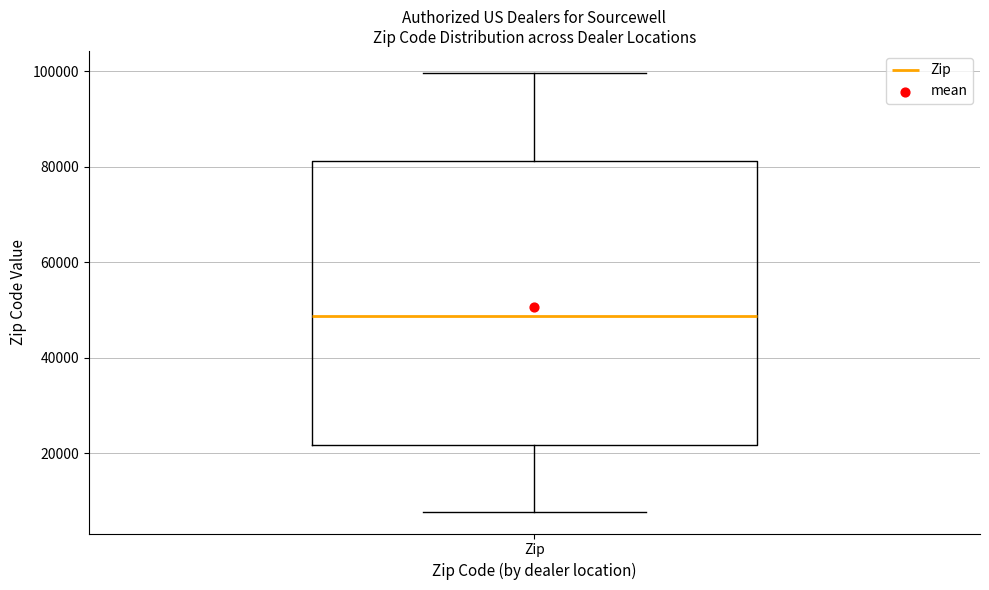

Transcribe this box plot: give where the median line is, the range the box spans, and where the two whiskers end, as read against the y-axis. The values are not printed on the chart, so give them approximately, as read against the axis.

median 48000, box 22000 to 82000, whiskers 8000 to 100000